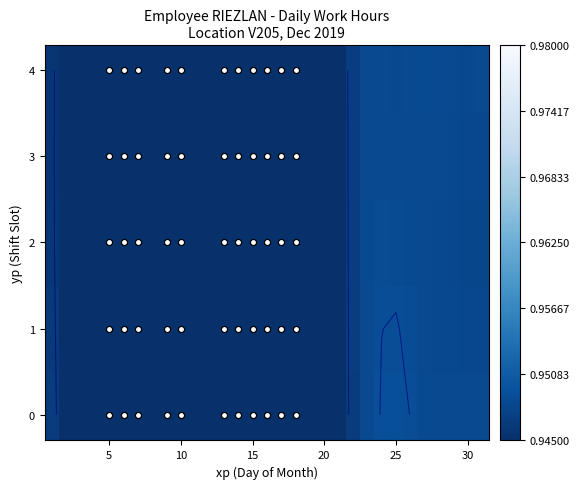

How many 4 values are between 0 and 1?

31